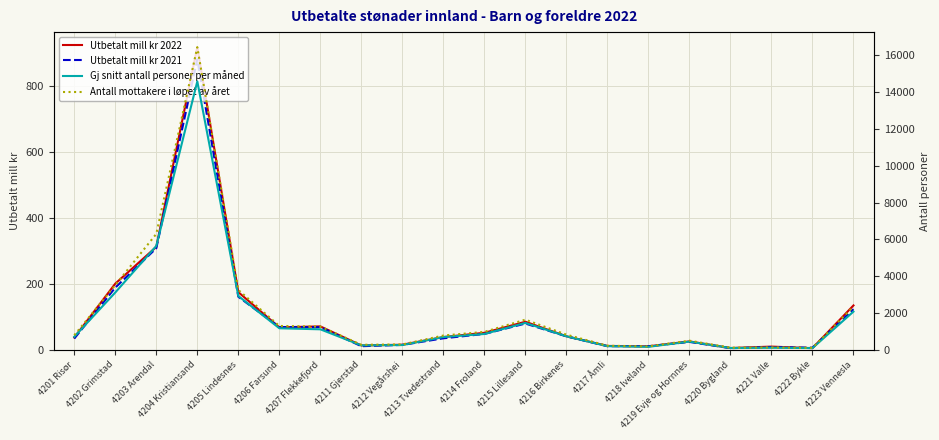

Where does the Utbetalt mill kr 2022 series first go above 41?

4202 Grimstad